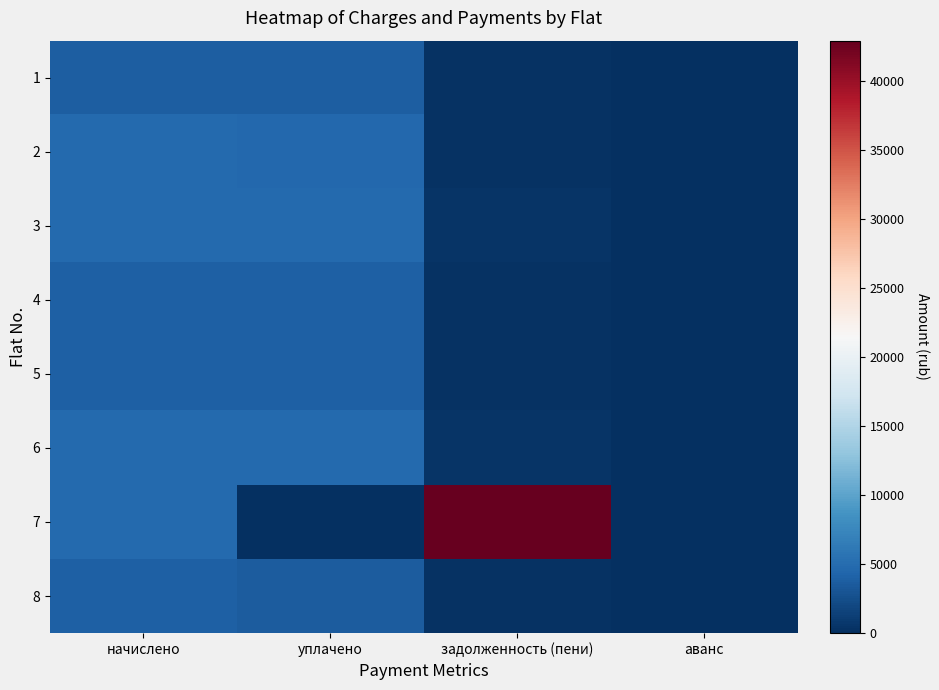

Reading left to right, list all the values displayed in this chart.

1: начислено=3816.7	уплачено=3804.6	задолженность (пени)=318.1	аванс=0.0
2: начислено=4764.7	уплачено=4563.2	задолженность (пени)=201.5	аванс=0.0
3: начислено=4740.1	уплачено=4725.1	задолженность (пени)=395.0	аванс=0.0
4: начислено=3952.2	уплачено=3939.7	задолженность (пени)=329.4	аванс=0.0
5: начислено=3890.6	уплачено=3878.3	задолженность (пени)=324.2	аванс=0.0
6: начислено=4777.1	уплачено=4761.9	задолженность (пени)=398.1	аванс=0.0
7: начислено=4752.5	уплачено=0.0	задолженность (пени)=42910.7	аванс=0.0
8: начислено=3927.5	уплачено=3600.2	задолженность (пени)=327.3	аванс=0.0